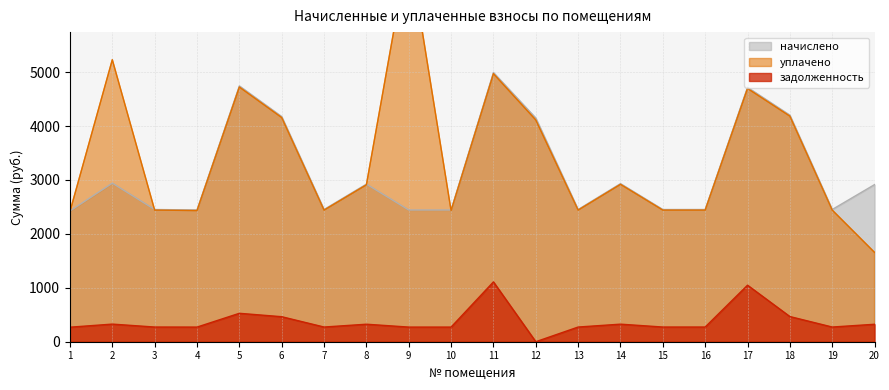

What is the value of the уплачено point at the 12th from the left?

4112.9